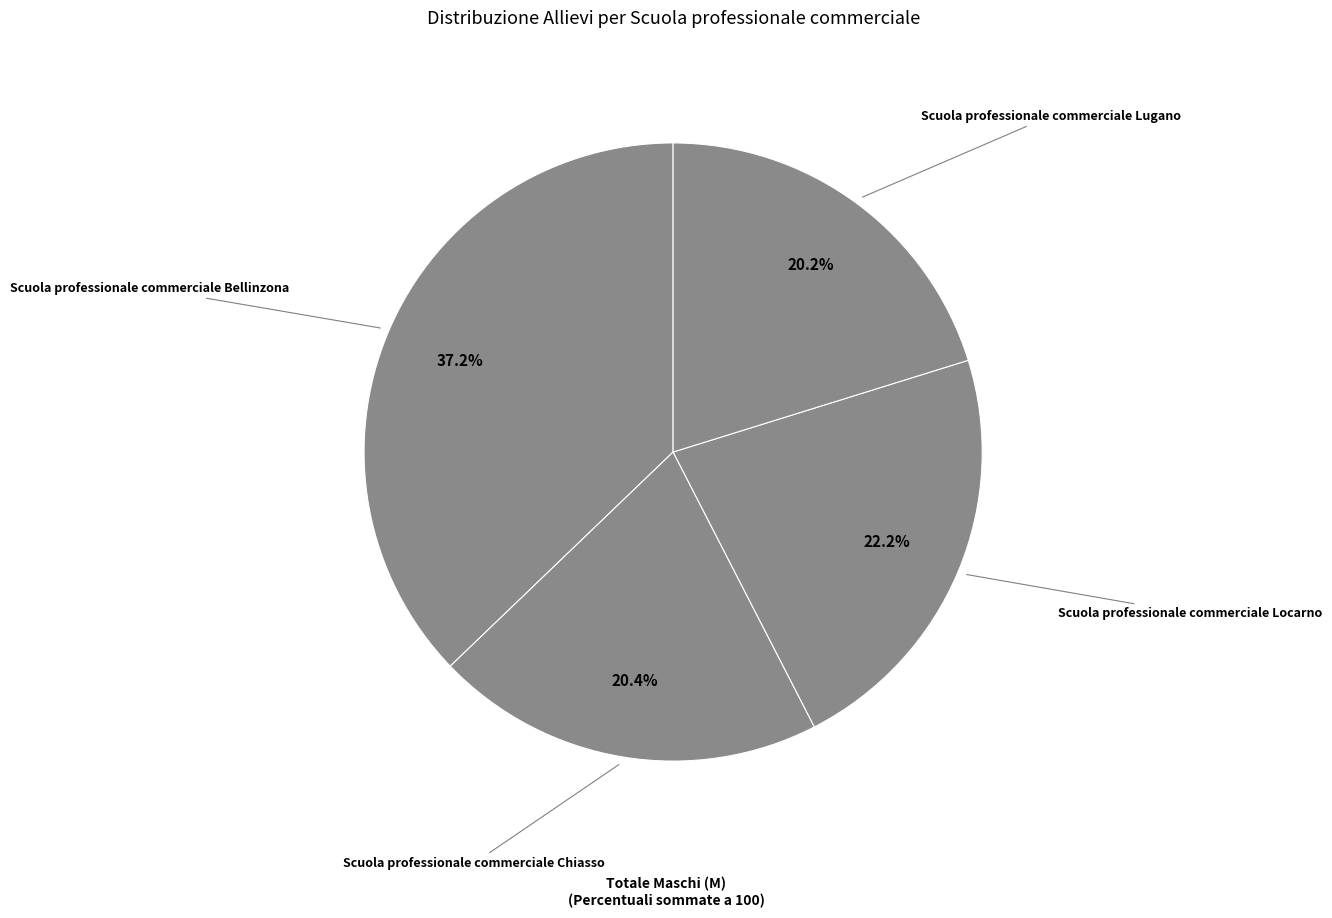

What percentage is the Scuola professionale commerciale Chiasso slice, to the nearest percent?

20%